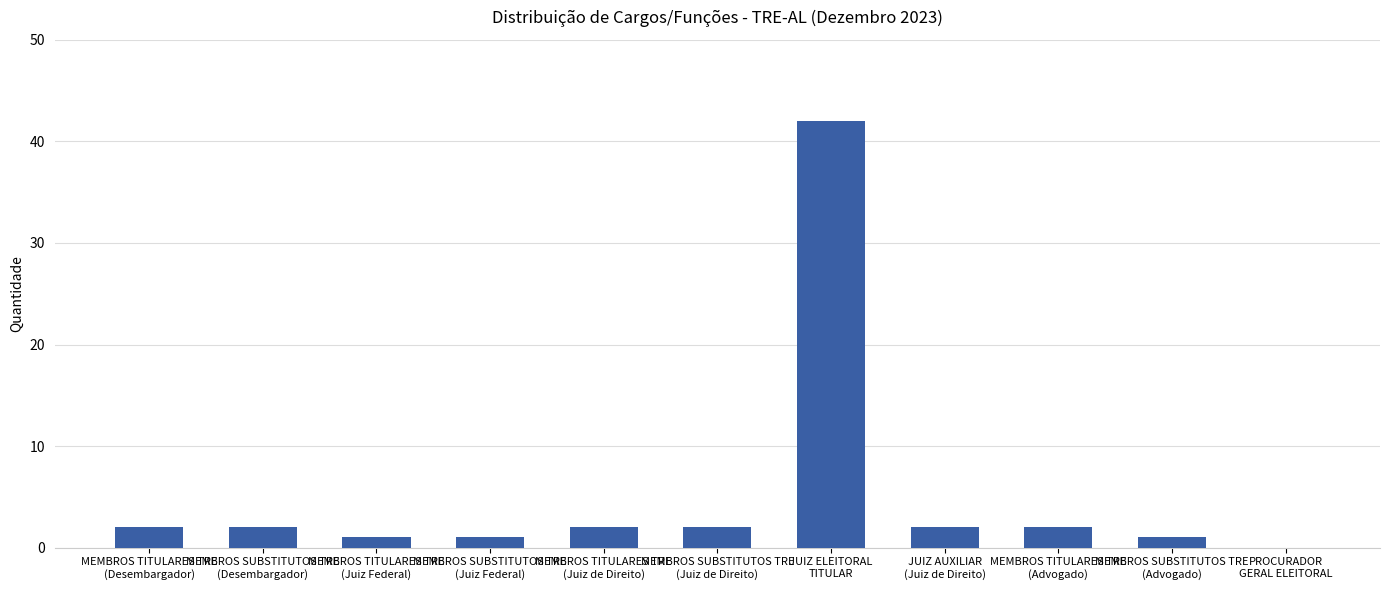

Count the number of data series in this chart.

1